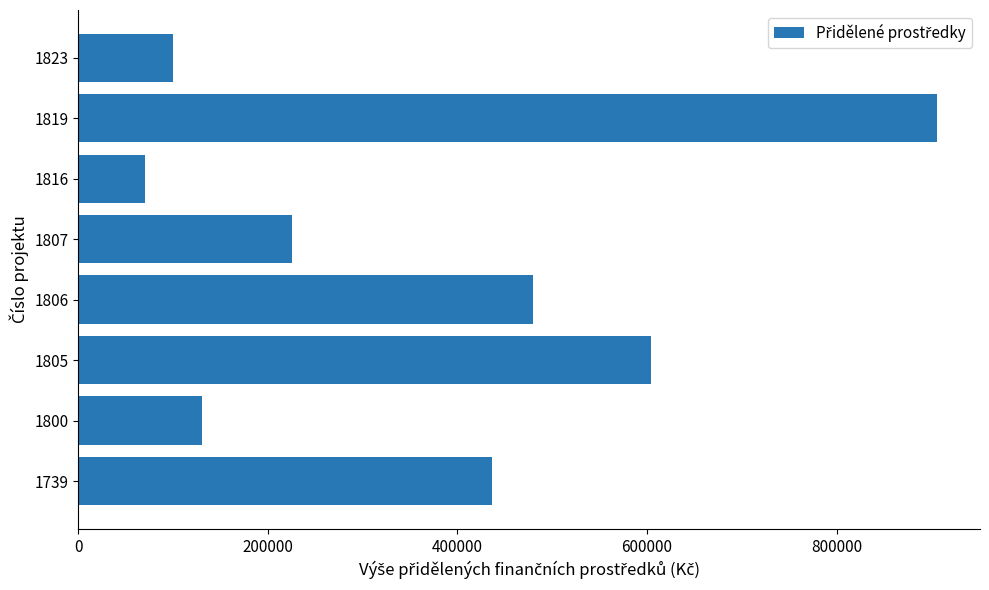

What is the difference between the maximum and minimum values?

836000